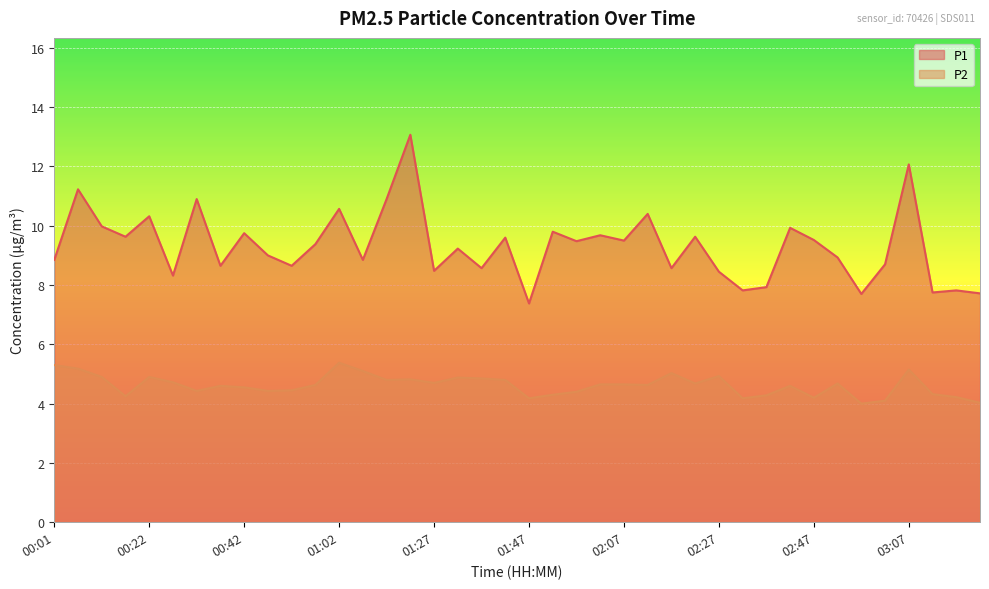

True or false: P1 and P2 intersect in this chart.

False